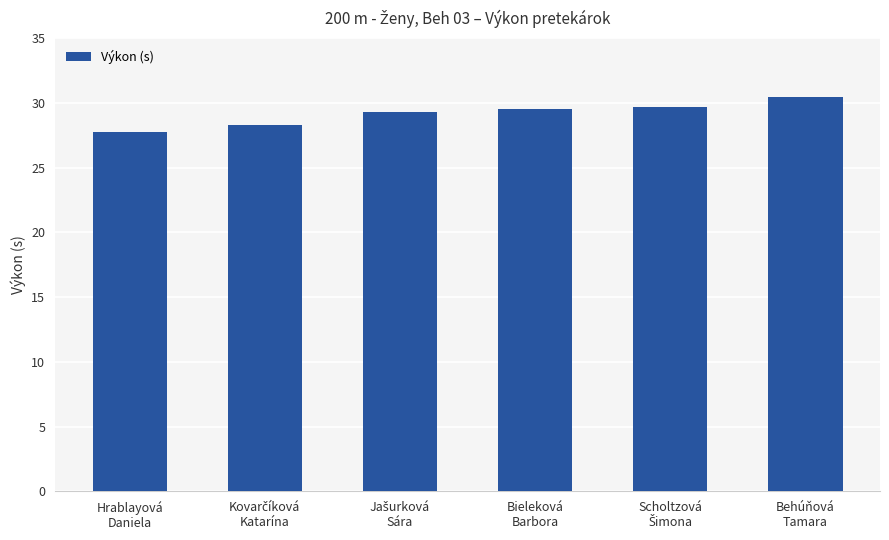

What is the value of the 3rd bar from the left?

29.3